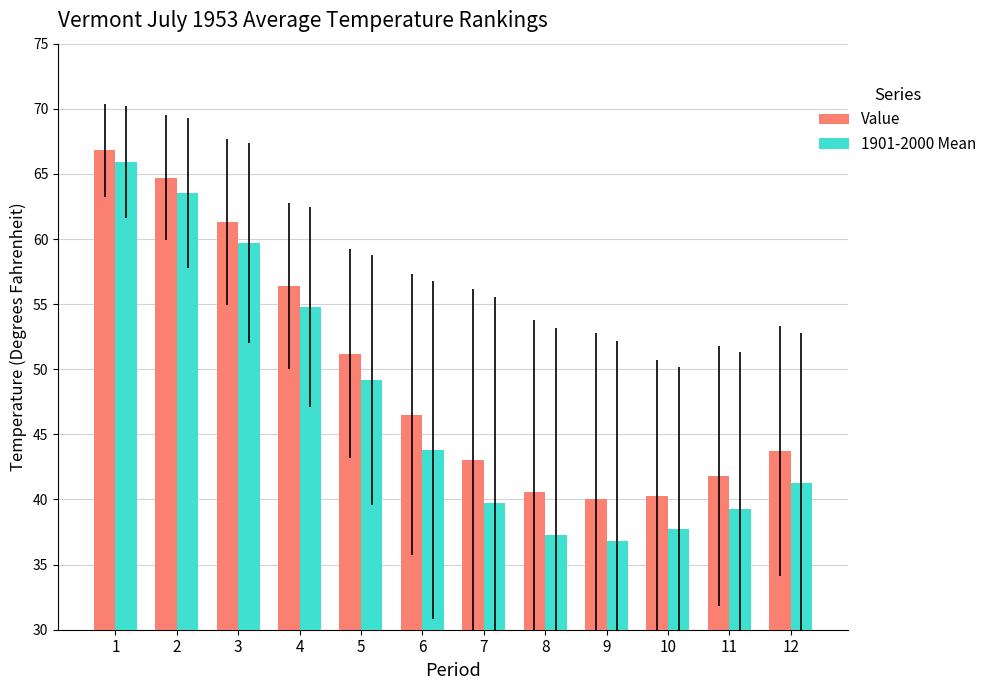

List the labels in order of 1901-2000 Mean value, largest first.

1, 2, 3, 4, 5, 6, 12, 7, 11, 10, 8, 9